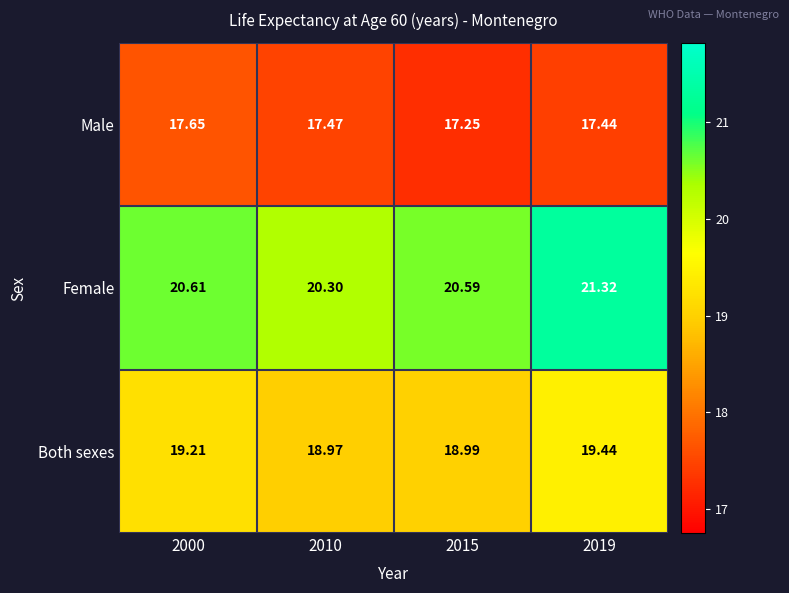

List the series in order of their overall mean, lowest first.

Male, Both sexes, Female